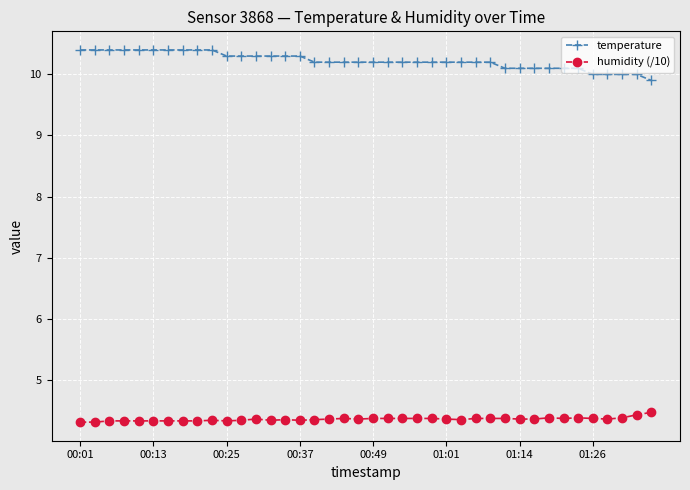

What is the average value of the humidity (/10) series?

4.4